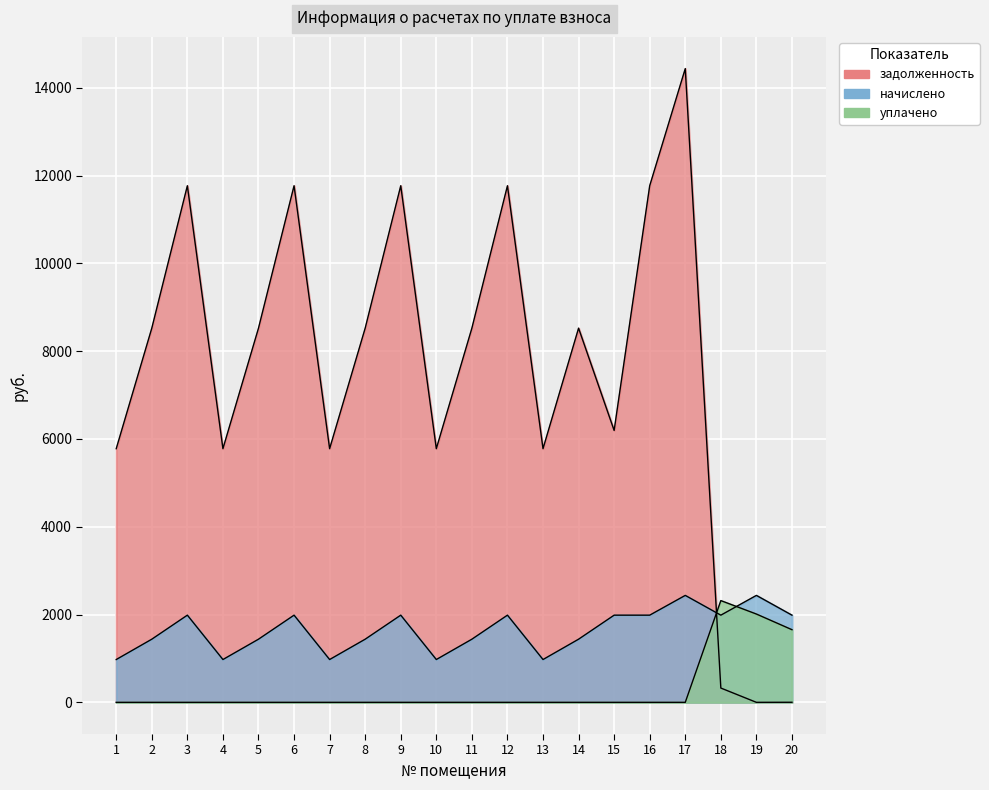

Between 16 and 8, which is larger?

16